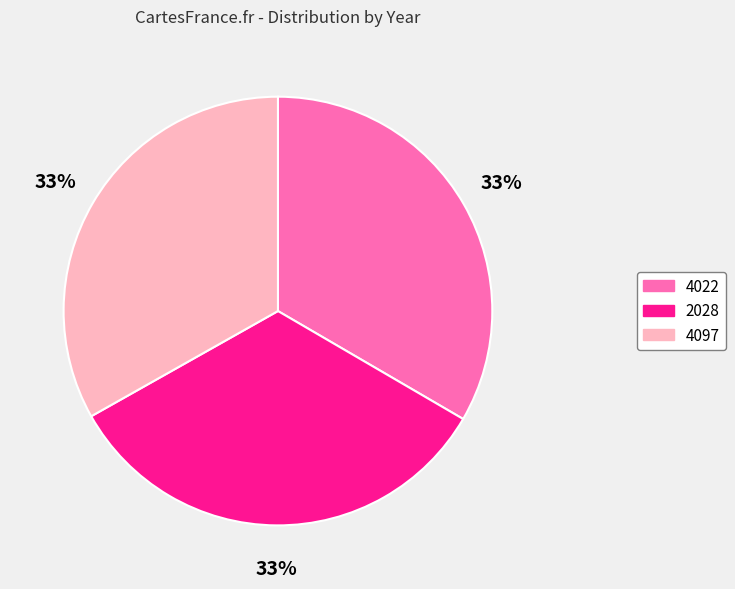

Is it true that 2028 is 33% of the pie?

True